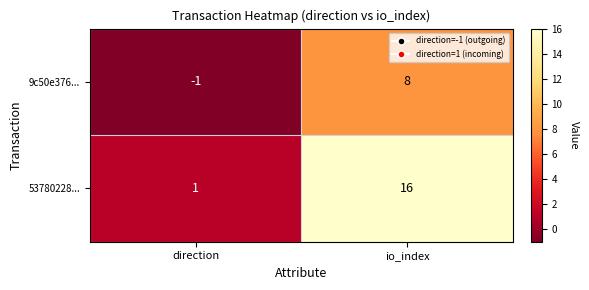

What is the minimum value shown in the chart?

-1